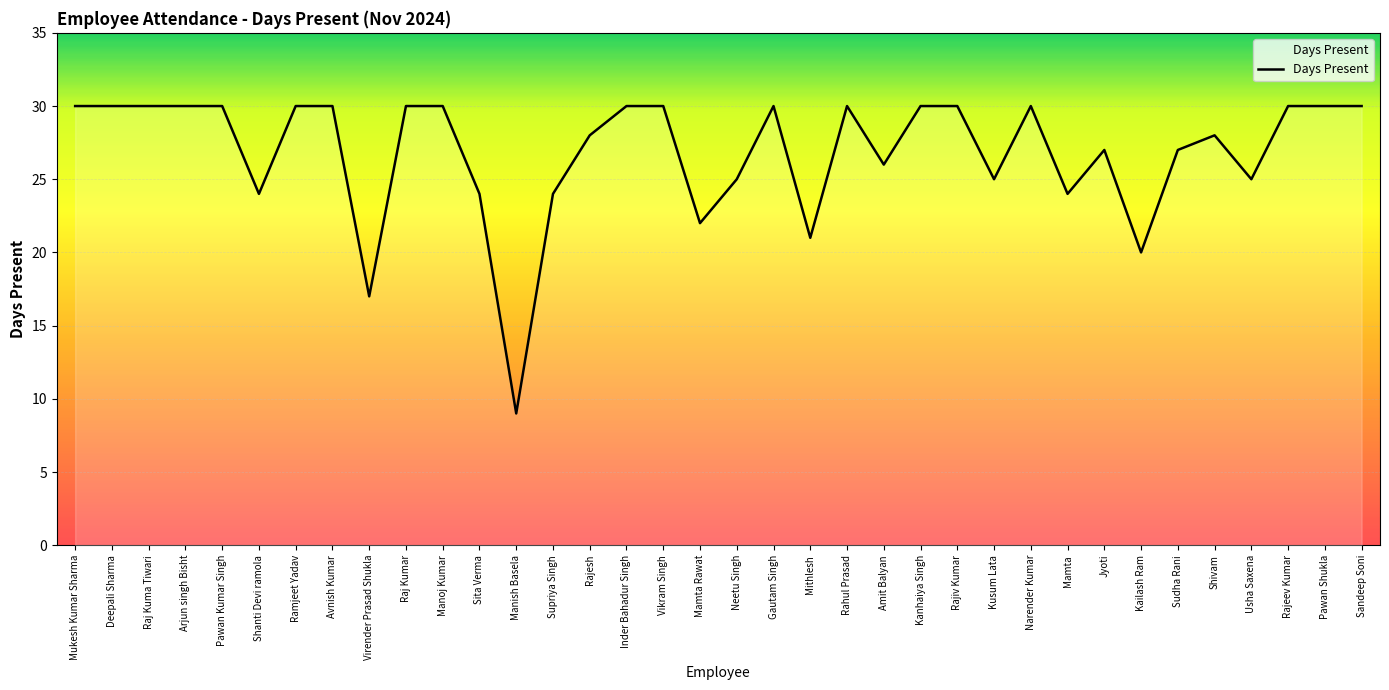

Reading left to right, extract all data points from this chart.

30	30	30	30	30	24	30	30	17	30	30	24	9	24	28	30	30	22	25	30	21	30	26	30	30	25	30	24	27	20	27	28	25	30	30	30